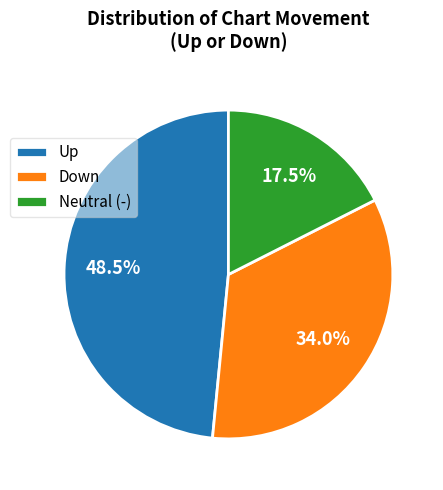

Does any single category account for the majority?

No